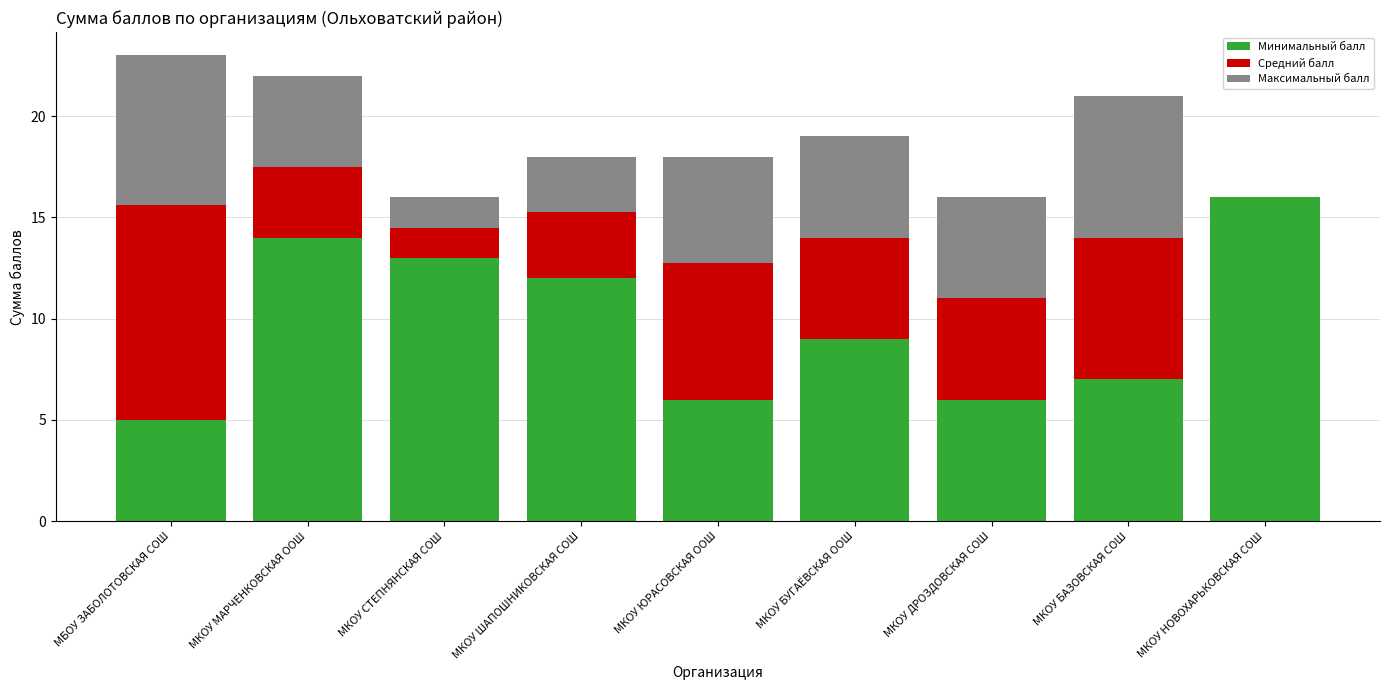

Is it true that Минимальный балл equals 16.1 at МКОУ БУГАЁВСКАЯ ООШ?

False